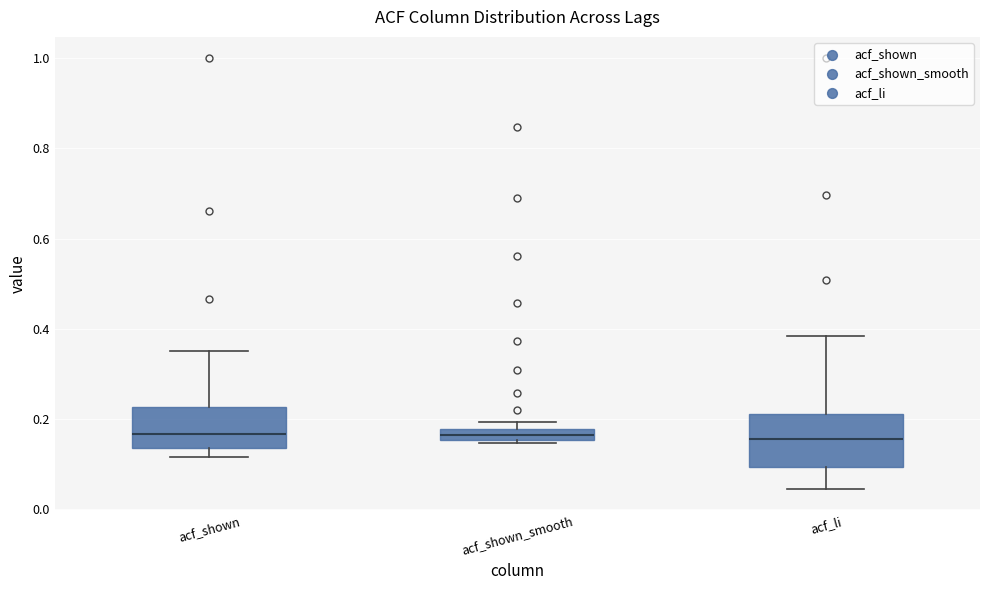

Which box is the tallest, from its lower edge to its upper edge?

acf_li